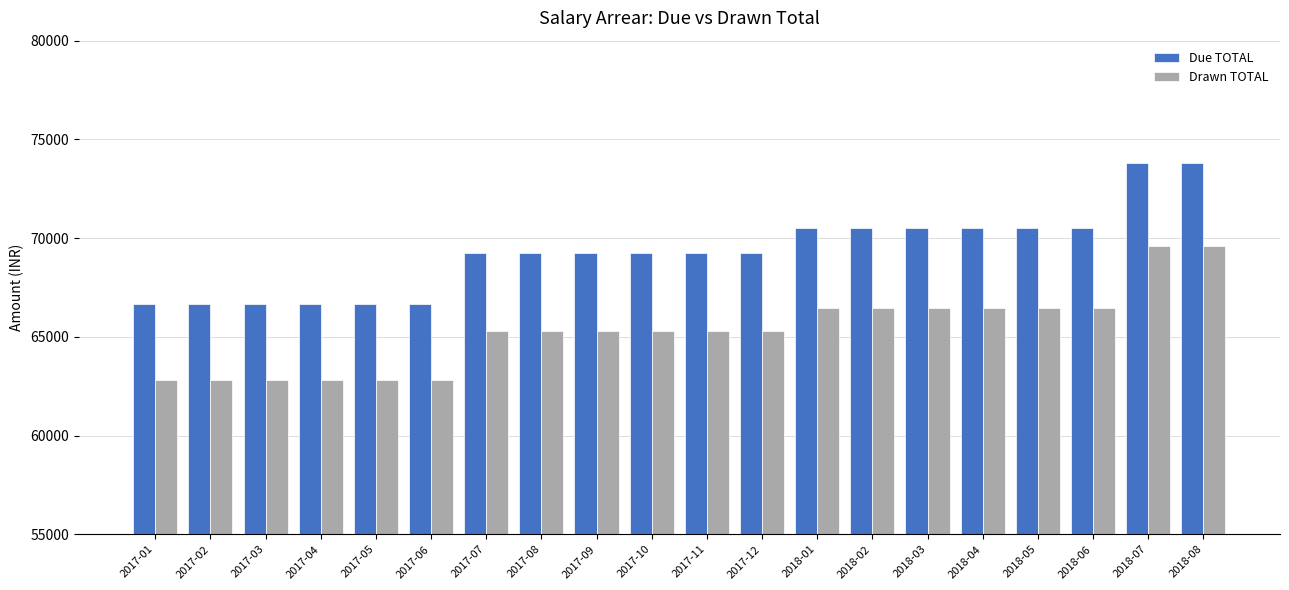

Which series changed the most between 2017-01 and 2018-06?

Due TOTAL